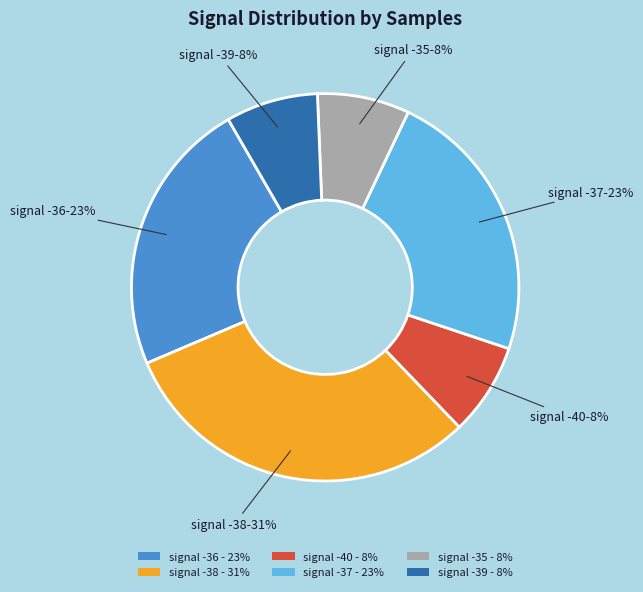

To the nearest percent, what is the combined percentage of signal -36 - 23% and signal -37 - 23%?

46%